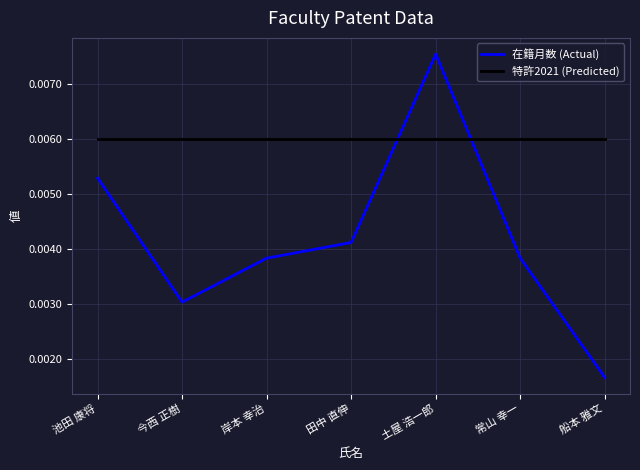

Between 今西 正樹 and 船本 雅文, which series saw the biggest shift?

在籍月数 (Actual)